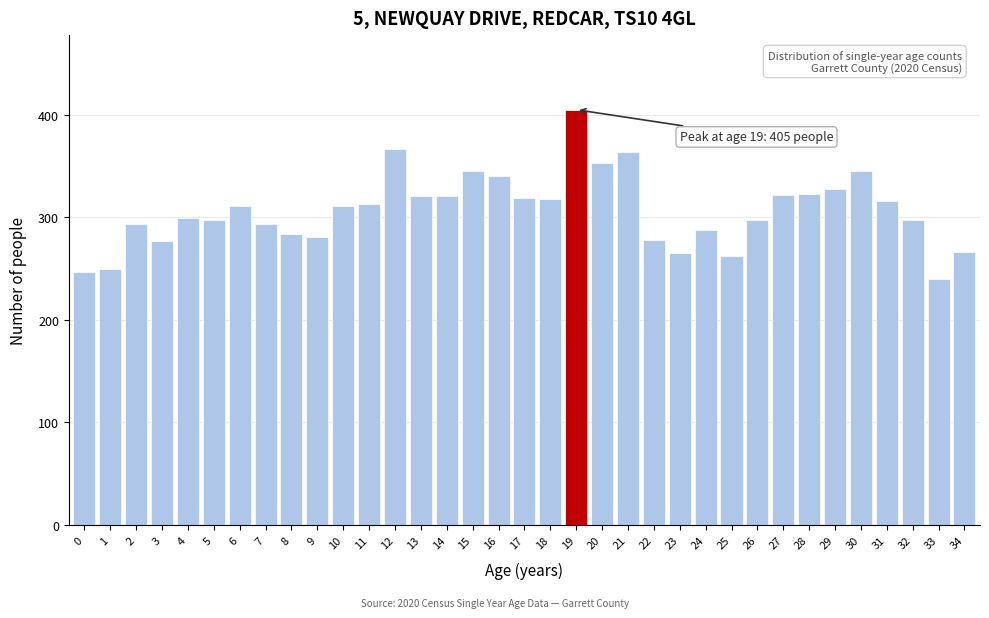

What is the value of the 3rd bar from the left?

294